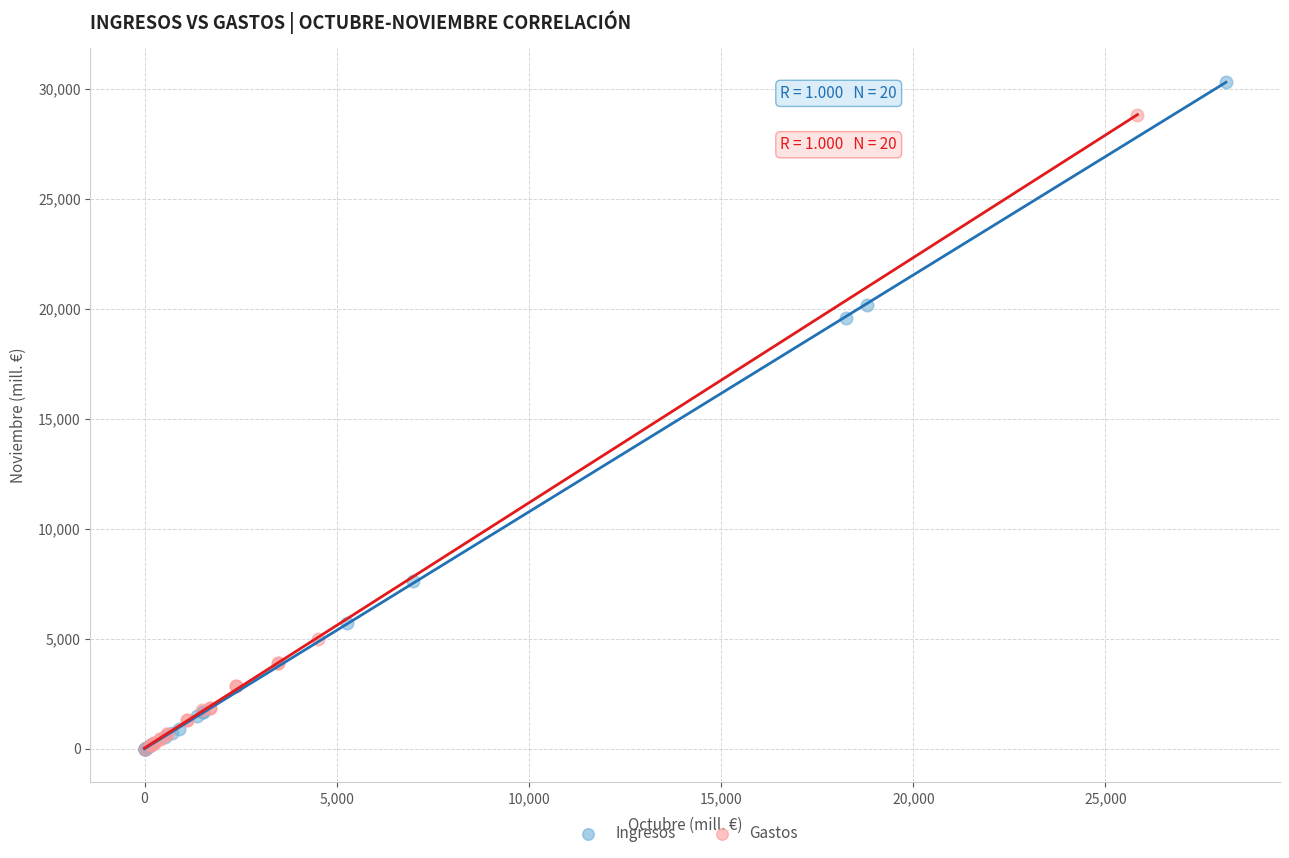

Which series contains the highest Y value?

Ingresos